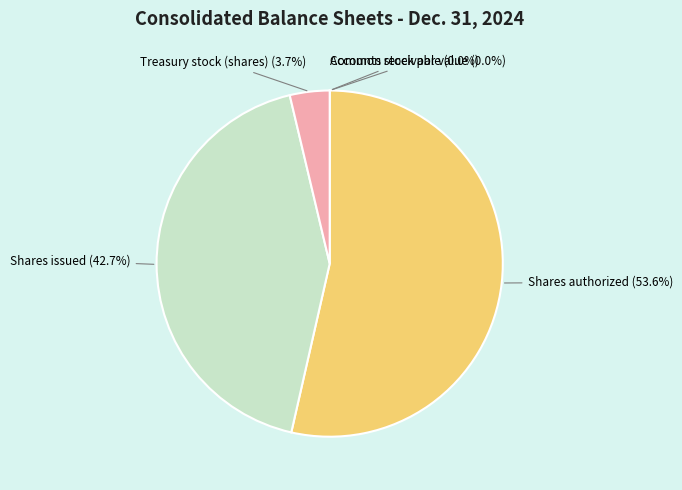

Between Shares issued and Common stock par value, which is larger?

Shares issued